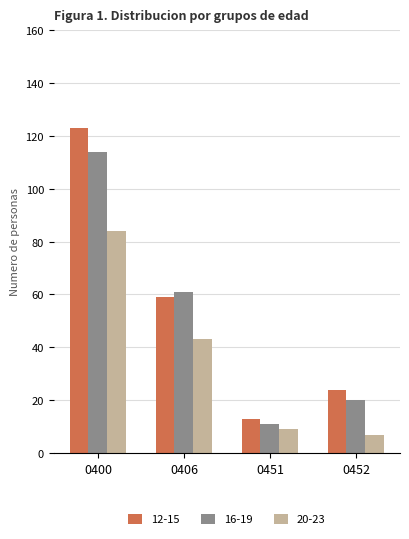

How many data points in 12-15 are less than 59?

2